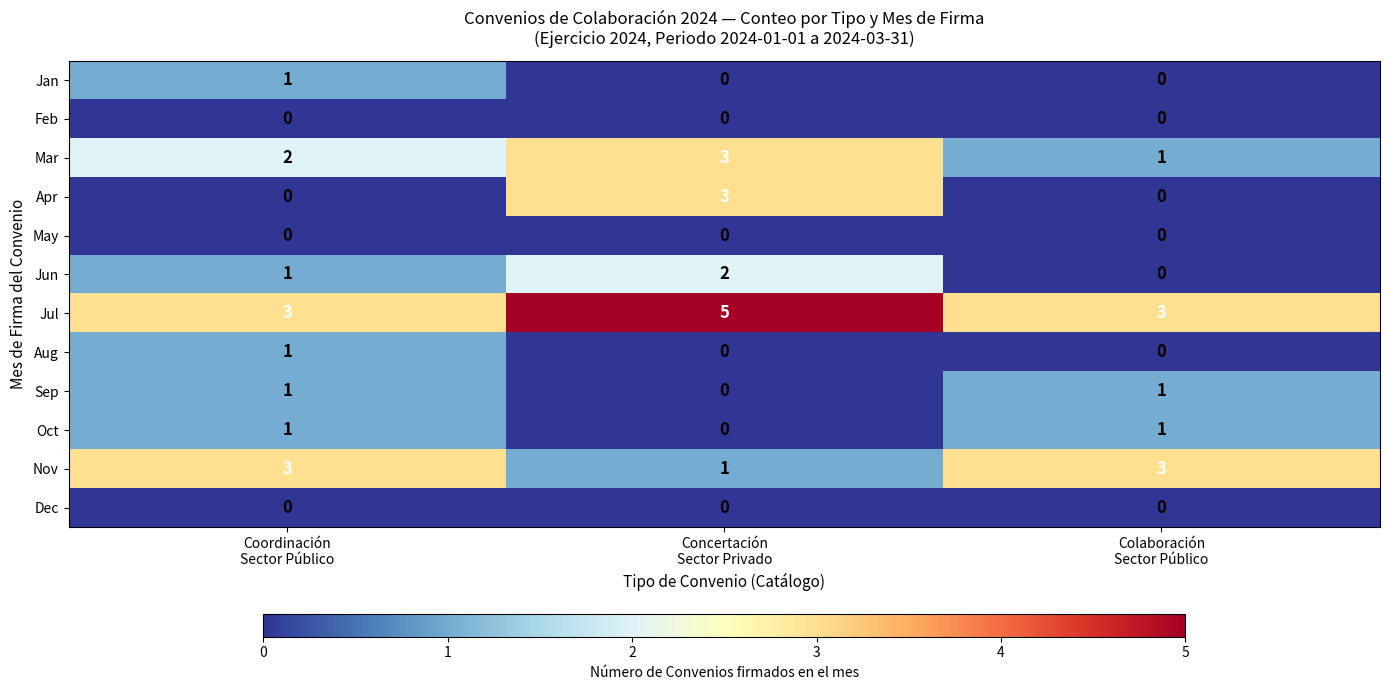

Count the Jul values in the range 3 to 5.

3